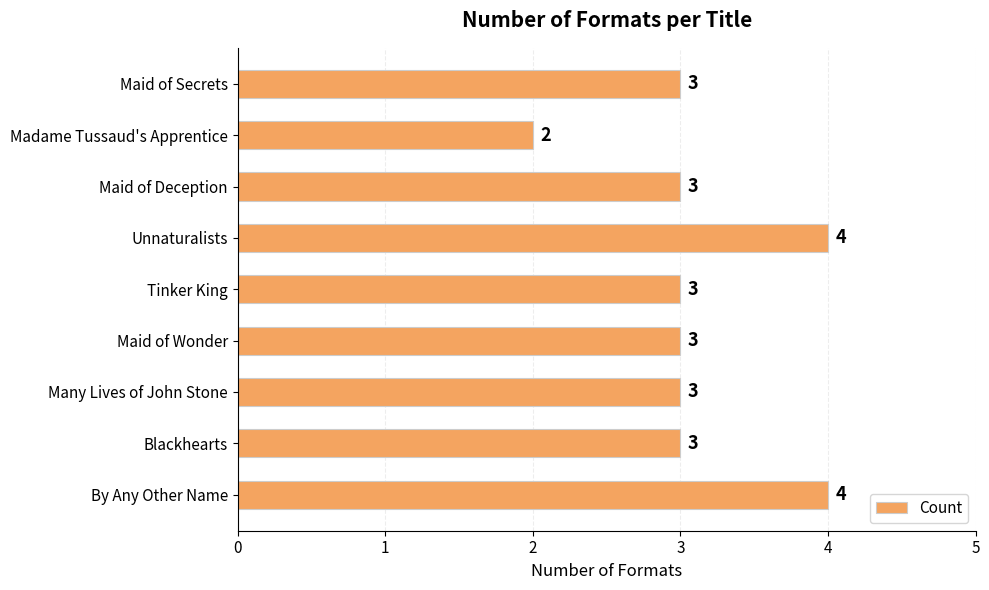

Does the chart contain any negative values?

No